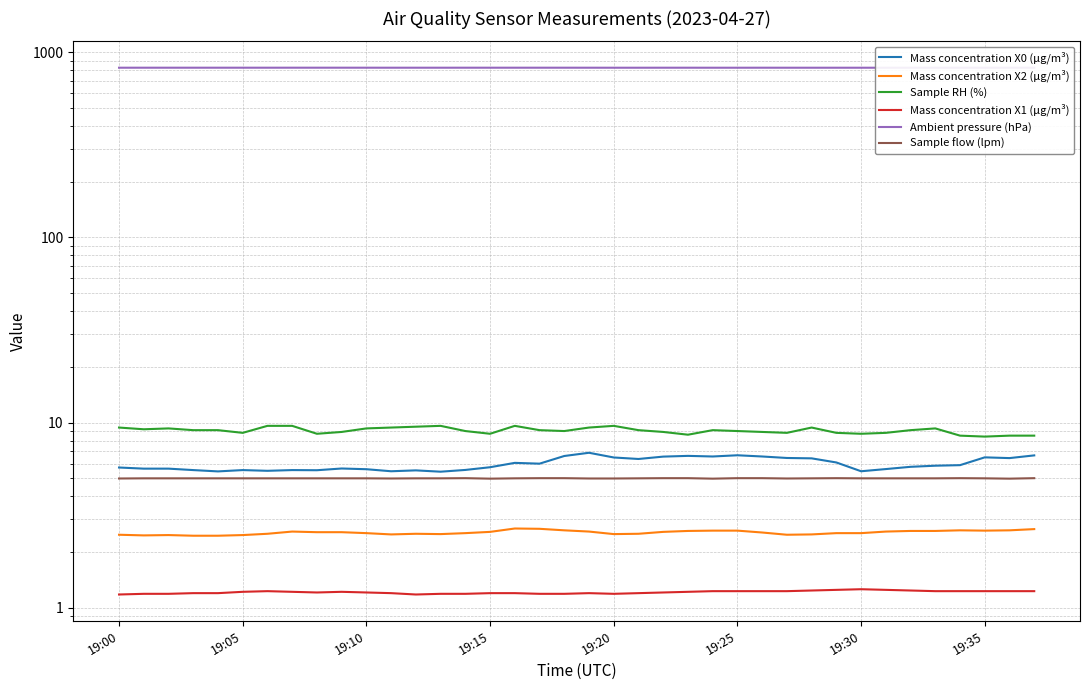

At 19, list the series in order from smallest to largest.

Mass concentration X1 (μg/m³), Mass concentration X2 (μg/m³), Sample flow (lpm), Mass concentration X0 (μg/m³), Sample RH (%), Ambient pressure (hPa)